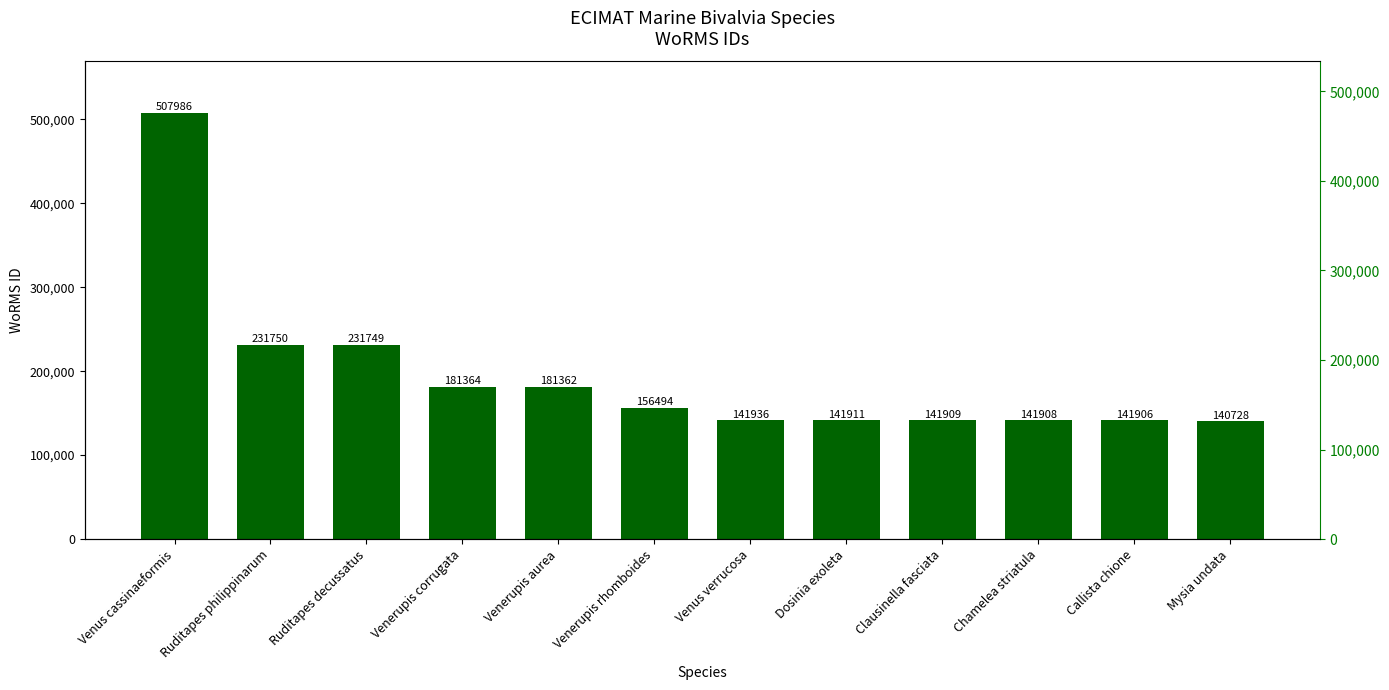

Does the chart contain any negative values?

No